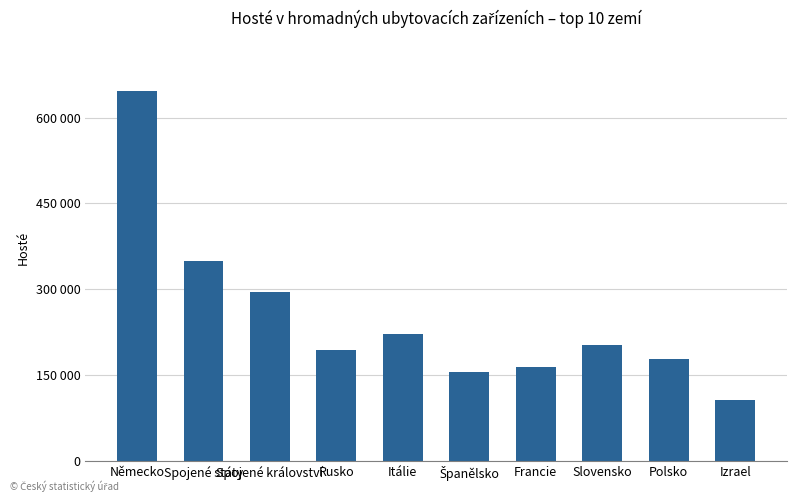

What is the change in value from Španělsko to Izrael?

-48768